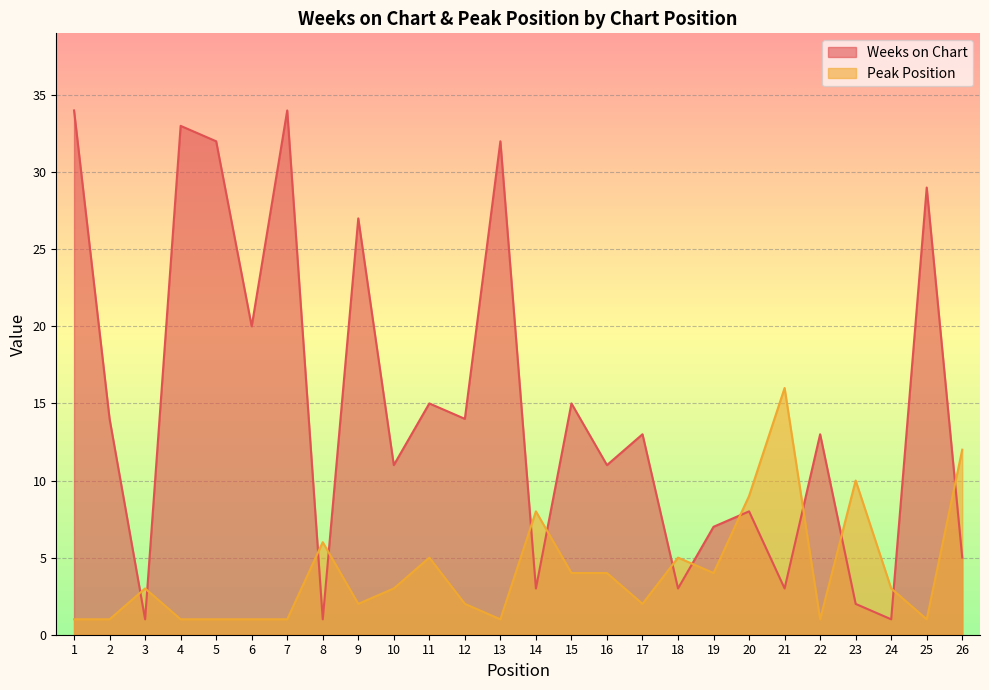

How many data points in Weeks on Chart are above 13?

12